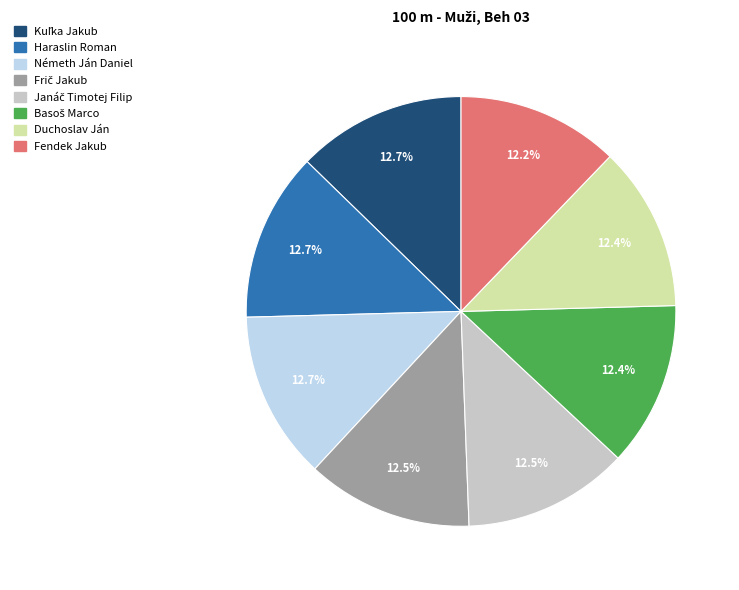

Do Duchoslav Ján and Németh Ján Daniel together represent more than half of the pie?

No